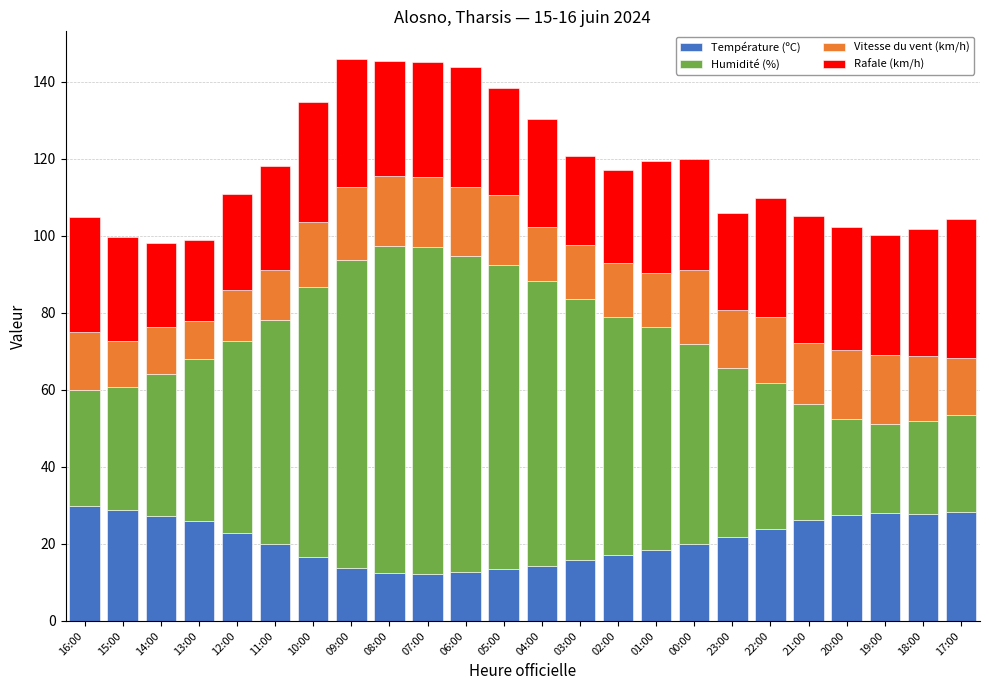

What is the difference between the maximum and minimum values in the Température (ºC) series?

17.7